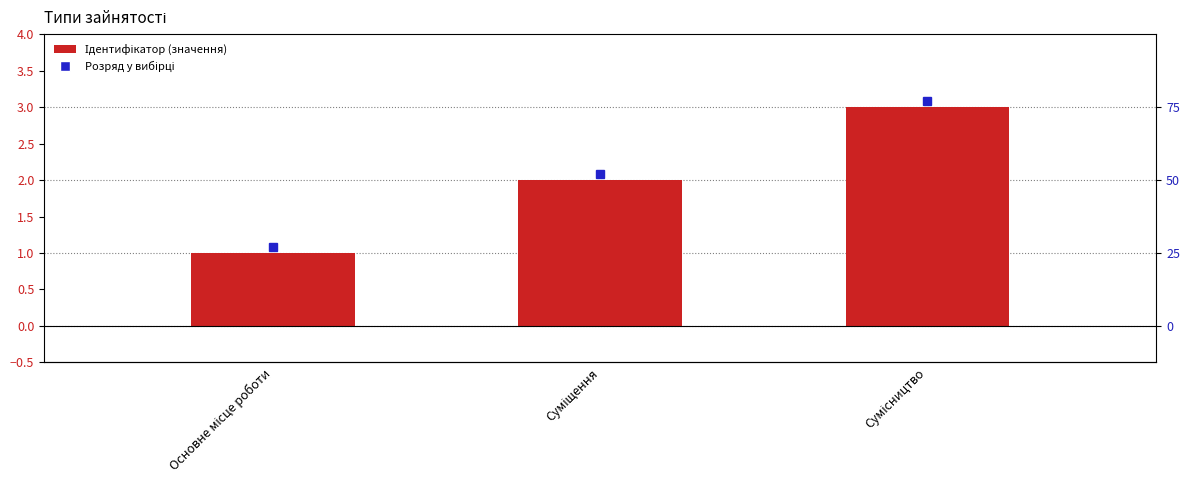

Reading left to right, list all the values displayed in this chart.

Основне місце роботи=1	Суміщення=2	Сумісництво=3